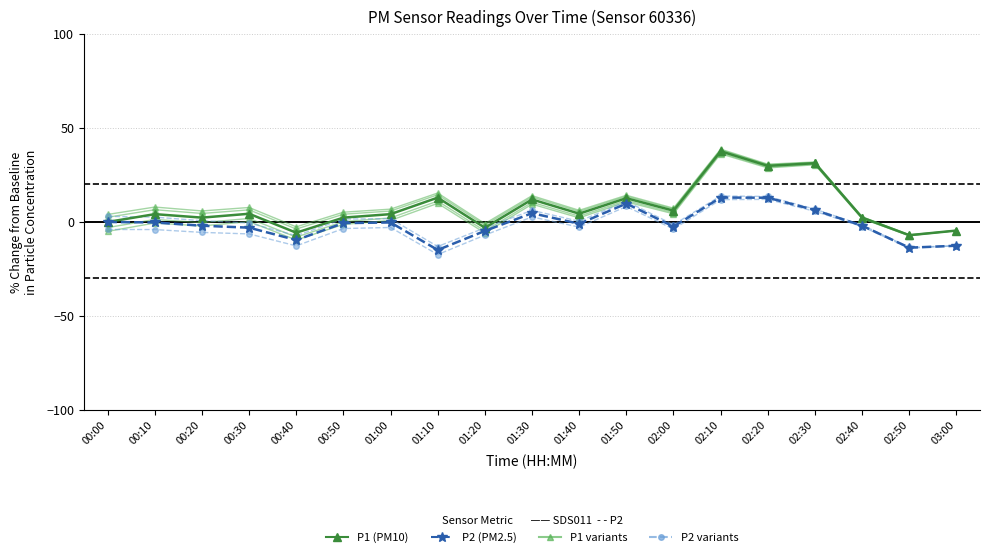

Count the number of data series in this chart.

8